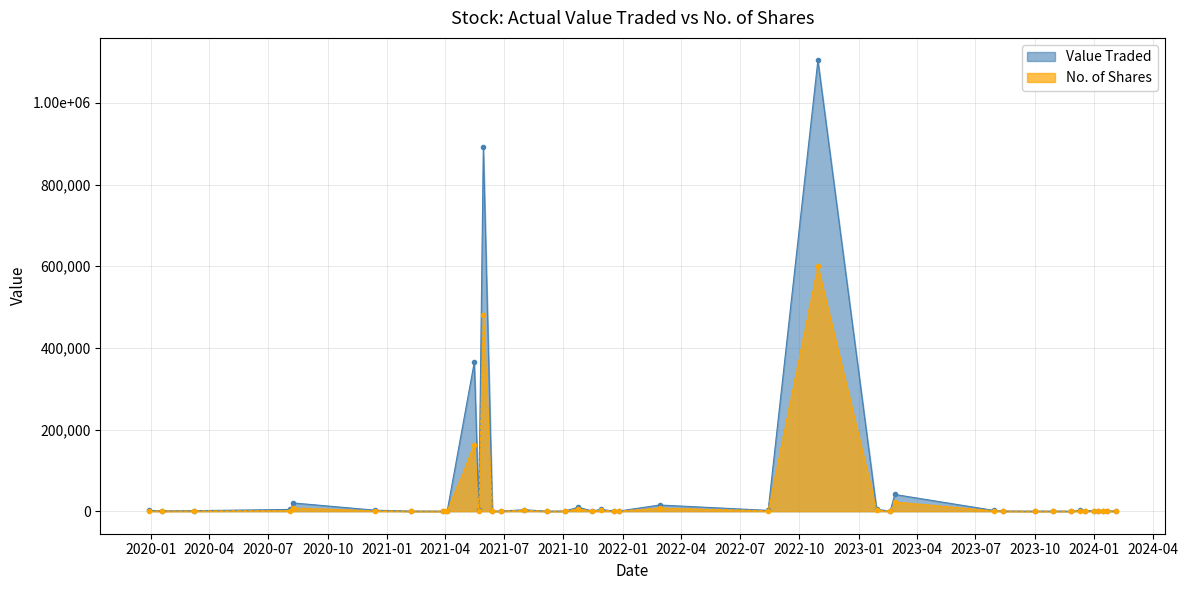

What is the minimum value for No. of Shares?

1